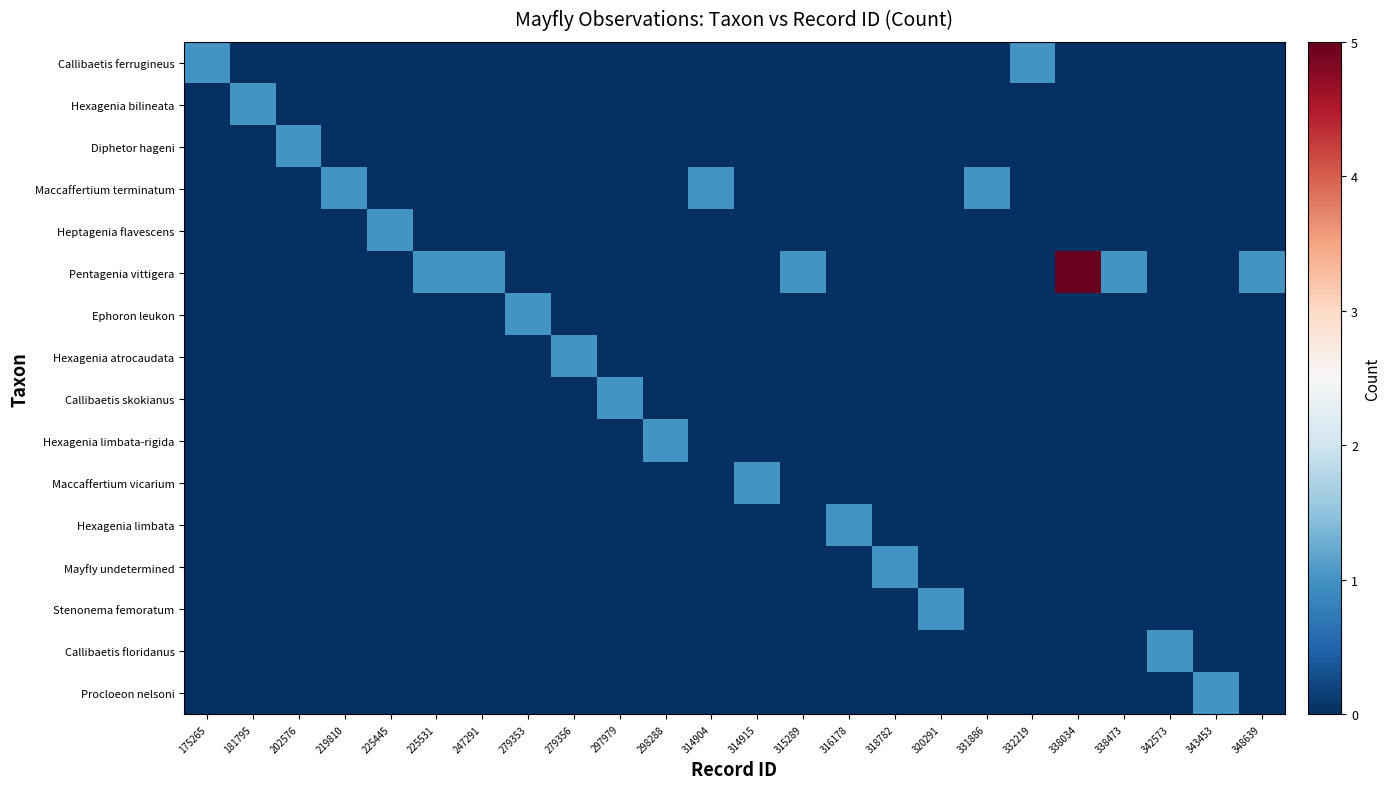

At how many categories does at least one series exceed 4?

1